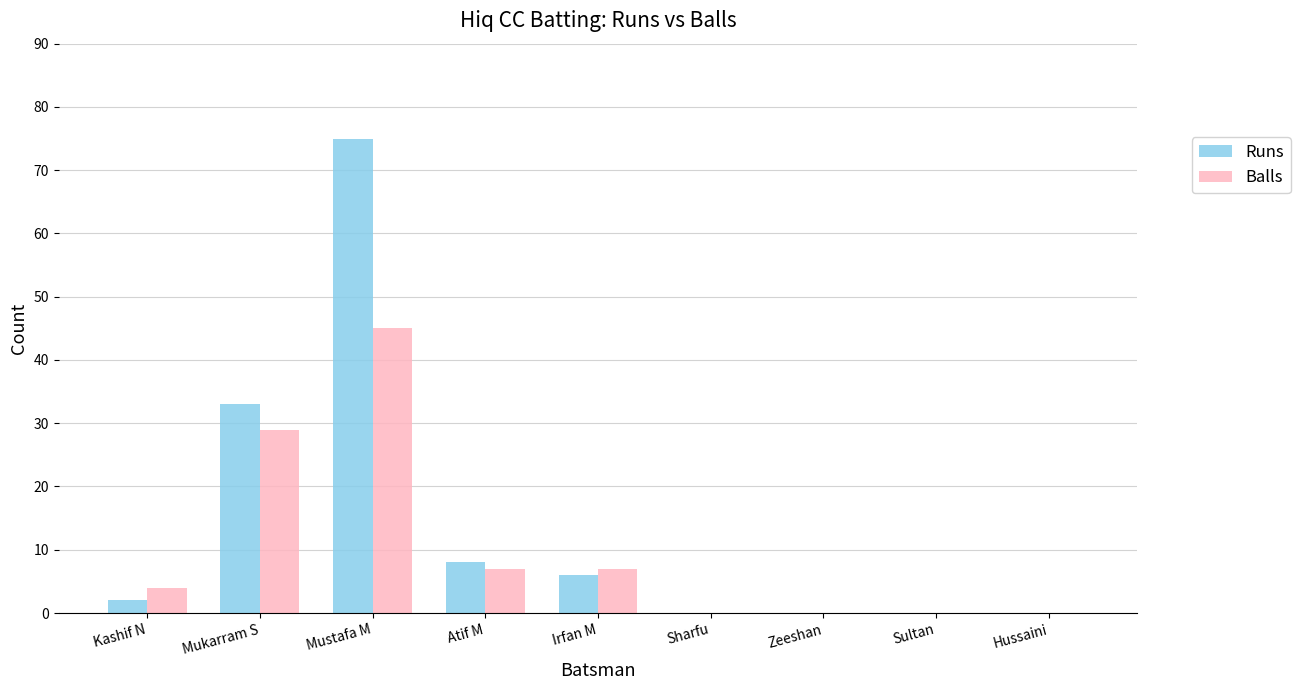

Which series has the largest total across all categories?

Runs